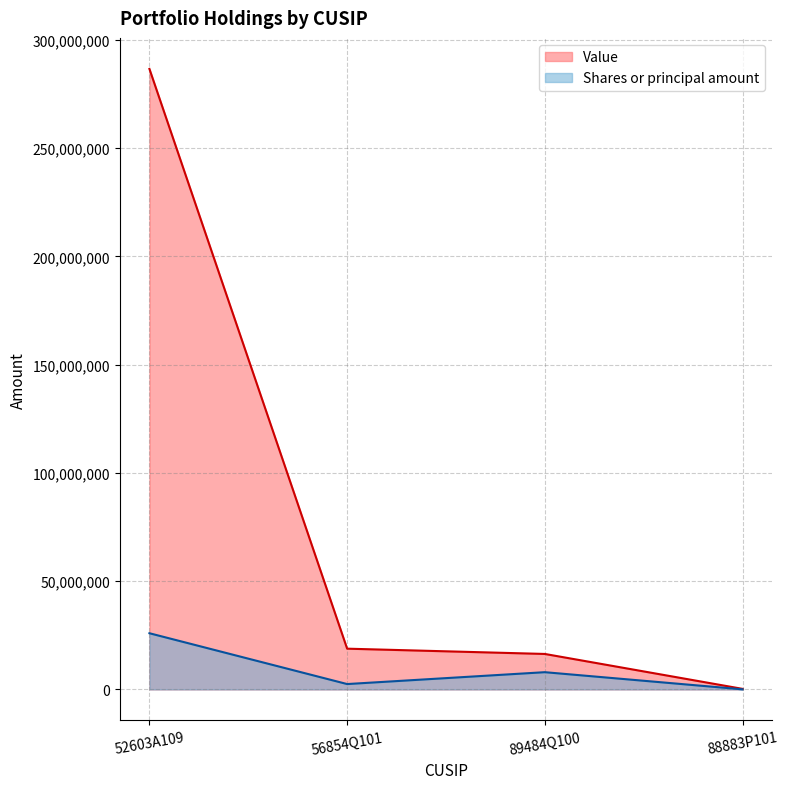

What is the sum of all Value values?

321977000